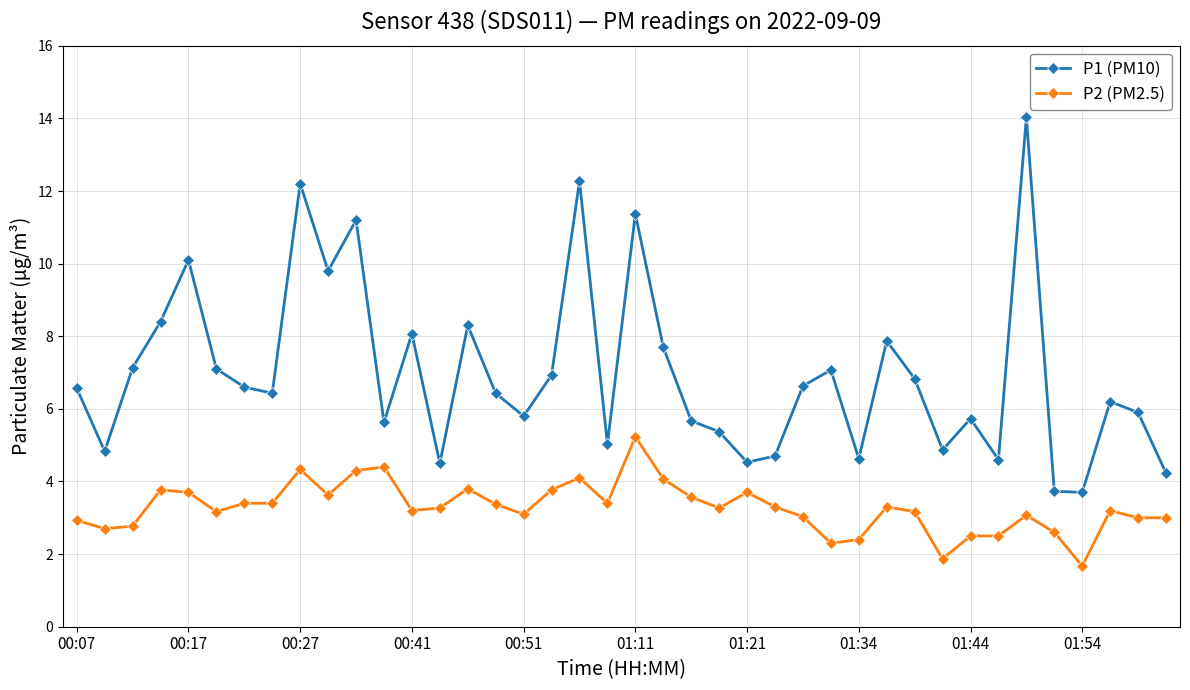

What is the minimum value for P2 (PM2.5)?

1.7